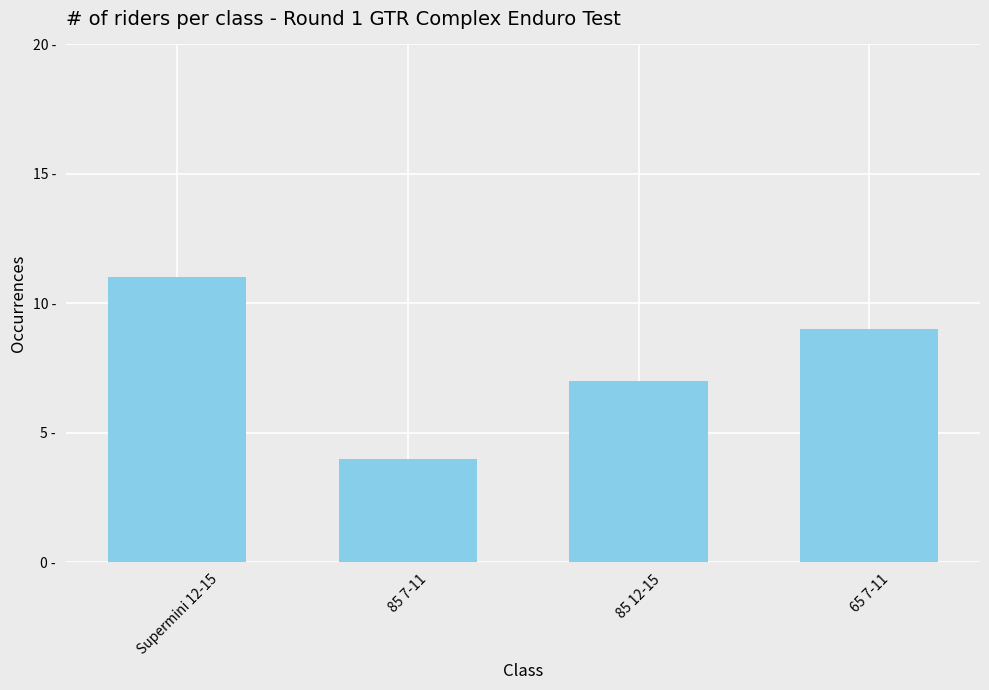

What value does the data have at 85 7-11?

4